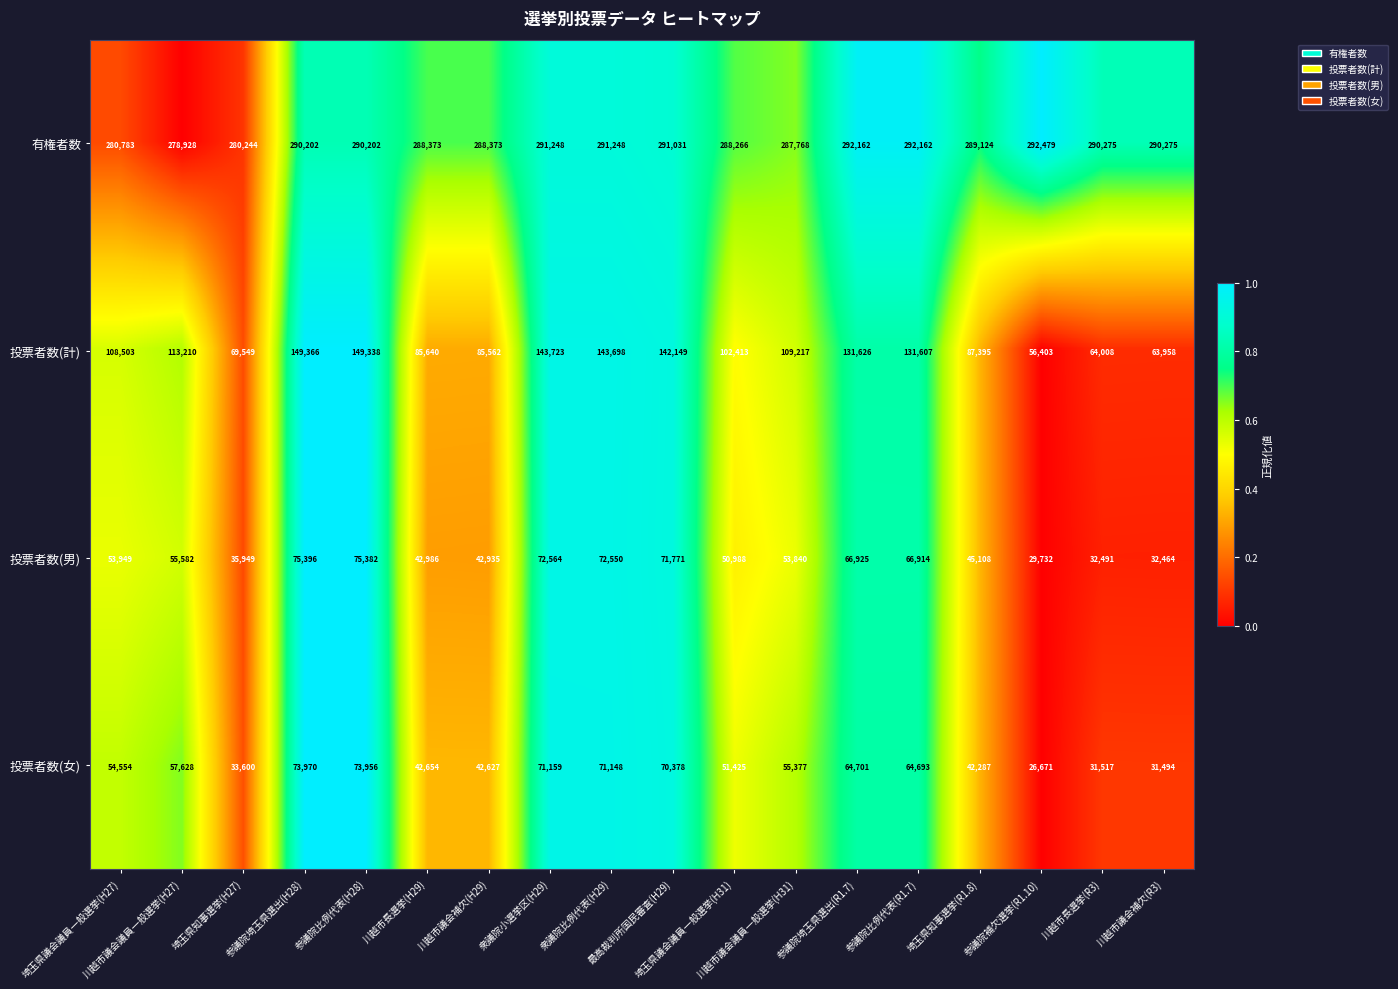

What is the total value across all series at 衆議院比例代表(H29)?

578644